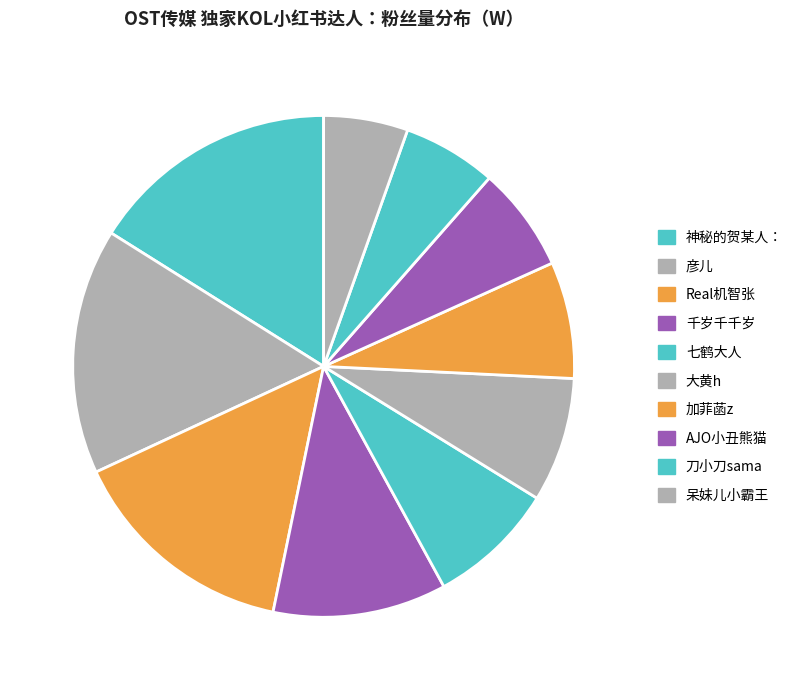

Is it true that 大黄h is 16% of the pie?

False